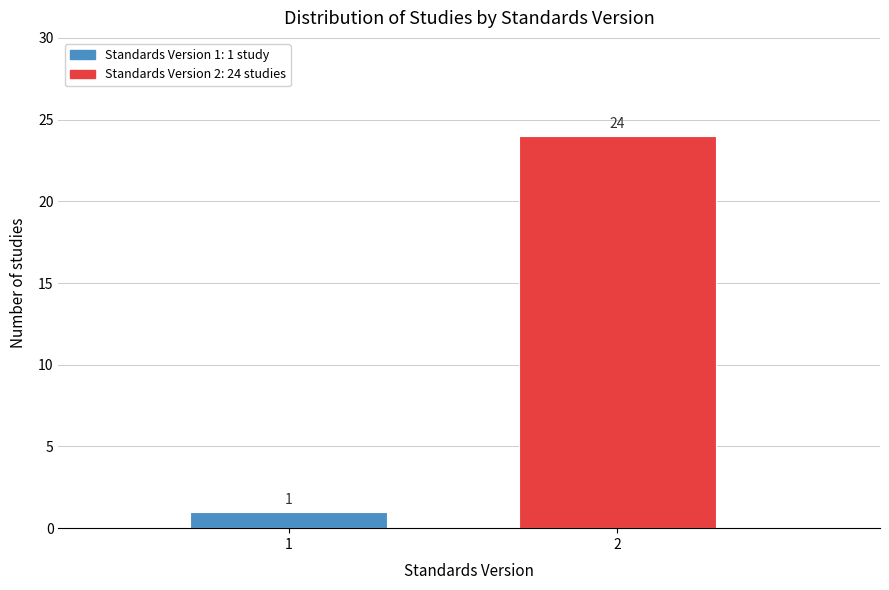

Reading left to right, transcribe all the data shown in this chart.

1	24